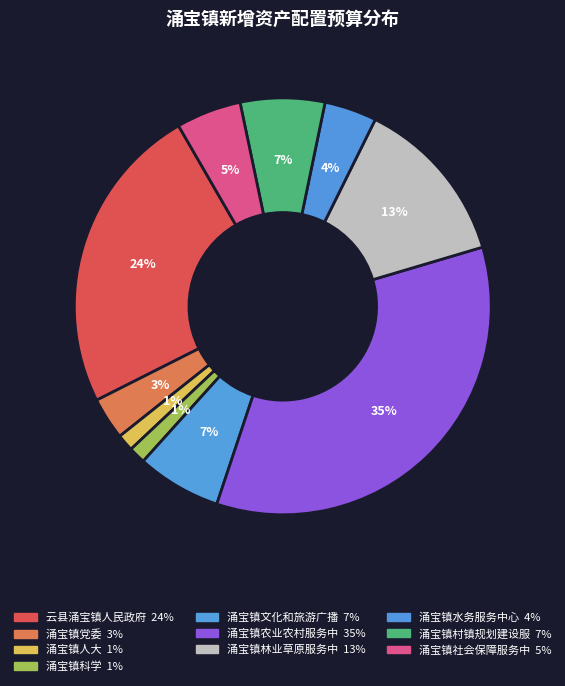

What is the smallest slice in the pie chart?

涌宝镇人大